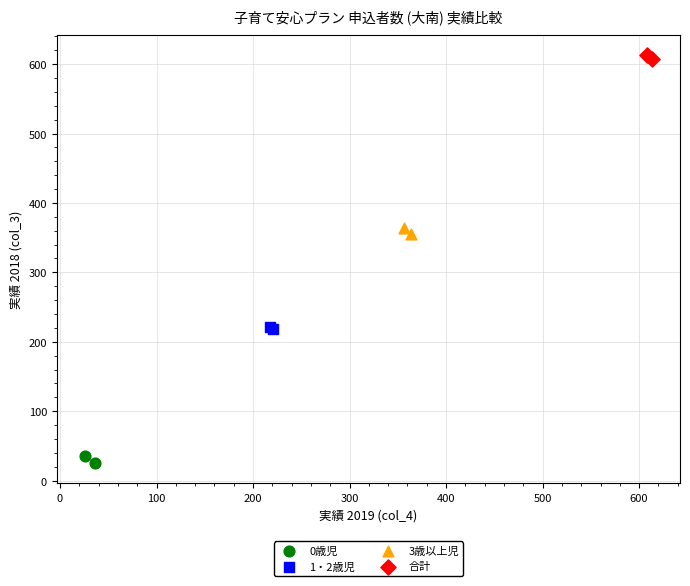

What are all the series names shown in the legend?

0歳児, 1・2歳児, 3歳以上児, 合計